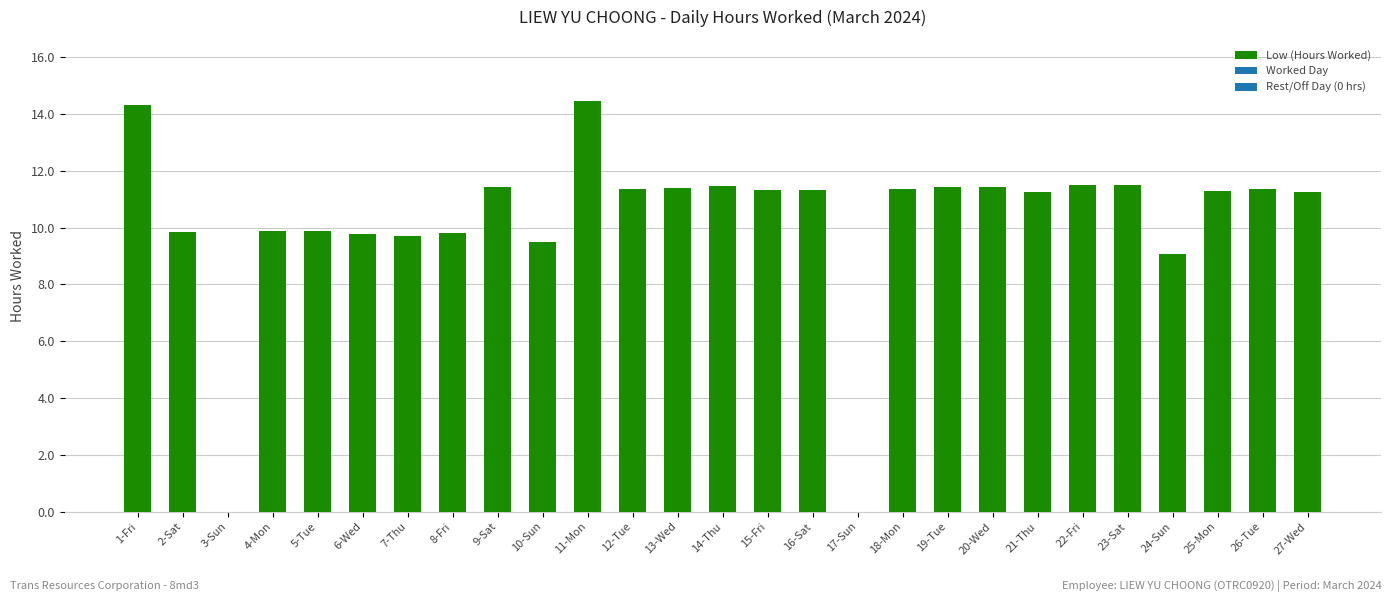

Are the bars horizontal?

No